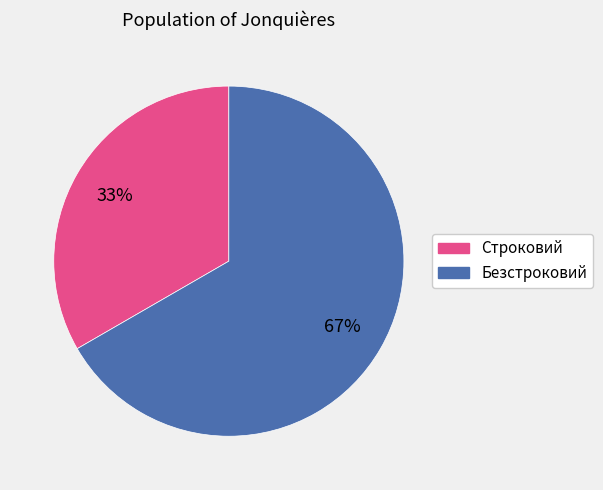

Which slice represents more than half of the pie?

Безстроковий